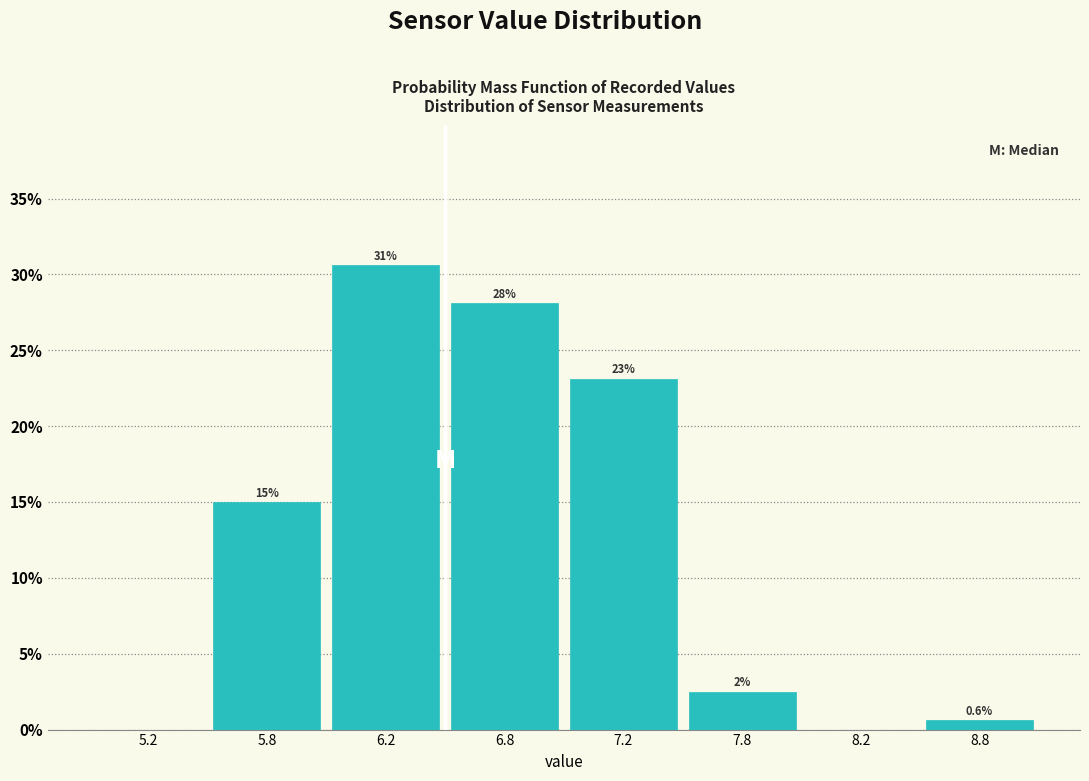

Reading left to right, what are all the values shown in this chart?

5.2=0.0	5.8=15.0	6.2=30.6	6.8=28.1	7.2=23.1	7.8=2.5	8.2=0.0	8.8=0.6